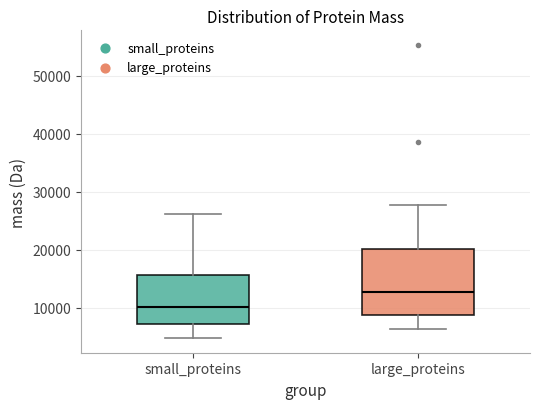

Reading left to right, read every box against the y-axis: the position of its median line, the range the box covers, and the ends of its whiskers. The values are not printed on the chart, so give them approximately, as read against the axis.

small_proteins: median 10000, box 7000 to 16000, whiskers 5000 to 26000
large_proteins: median 13000, box 9000 to 20000, whiskers 6000 to 28000